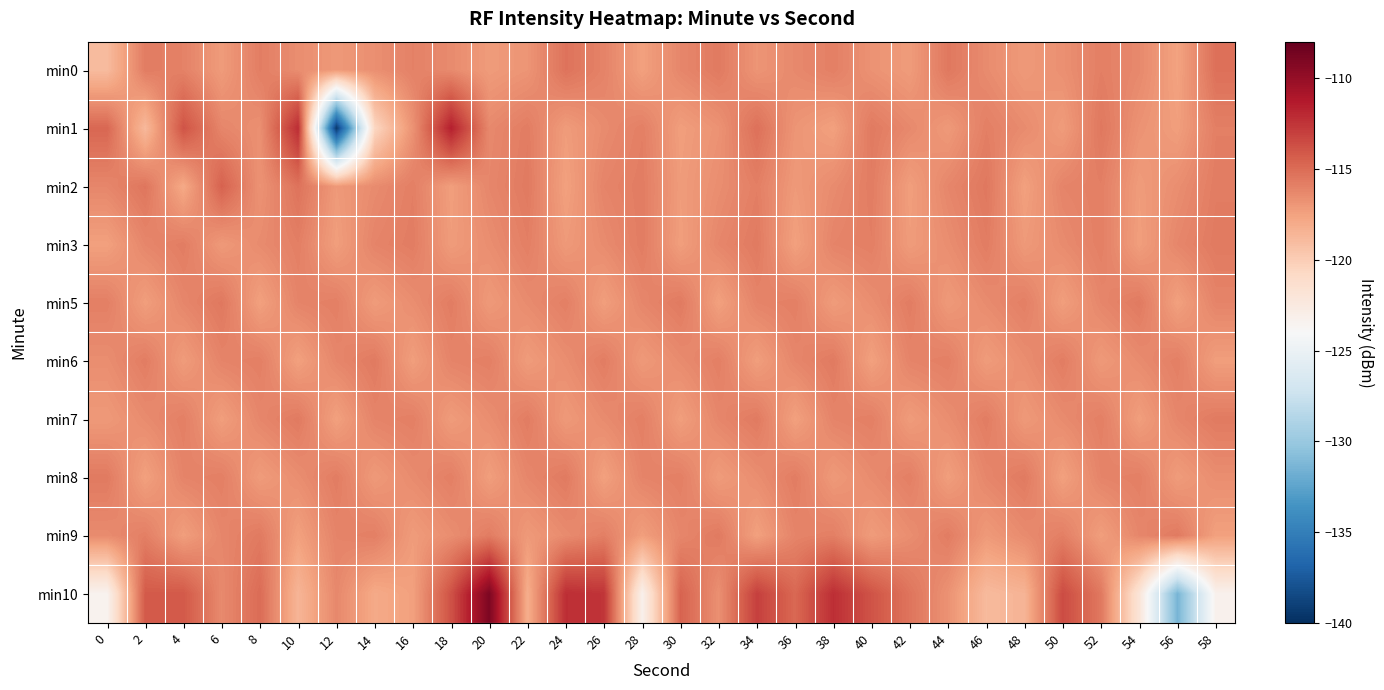

Reading left to right, list all the values displayed in this chart.

min0: 0=-118.9	2=-115.8	4=-116.0	6=-117.2	8=-115.8	10=-116.5	12=-117.1	14=-116.6	16=-116.0	18=-116.4	20=-117.2	22=-116.9	24=-115.3	26=-116.1	28=-117.5	30=-116.2	32=-115.7	34=-116.9	36=-116.3	38=-115.9	40=-116.8	42=-117.2	44=-115.6	46=-116.5	48=-117.1	50=-116.7	52=-115.9	54=-116.3	56=-117.6	58=-115.2
min1: 0=-114.8	2=-118.8	4=-113.9	6=-116.2	8=-116.7	10=-112.2	12=-139.4	14=-120.6	16=-116.8	18=-111.5	20=-116.3	22=-115.8	24=-117.2	26=-116.5	28=-115.9	30=-117.3	32=-116.8	34=-115.2	36=-116.9	38=-117.5	40=-115.7	42=-116.3	44=-117.1	46=-115.9	48=-116.5	50=-117.2	52=-115.6	54=-116.8	56=-117.3	58=-115.9
min2: 0=-116.2	2=-115.5	4=-117.9	6=-114.6	8=-116.8	10=-115.3	12=-117.1	14=-116.5	16=-115.9	18=-117.3	20=-116.2	22=-115.7	24=-117.5	26=-116.1	28=-115.8	30=-117.2	32=-116.6	34=-115.9	36=-117.1	38=-116.5	40=-115.8	42=-117.3	44=-116.2	46=-115.6	48=-117.5	50=-116.1	52=-115.9	54=-117.2	56=-116.6	58=-115.8
min3: 0=-117.5	2=-116.2	4=-115.8	6=-117.1	8=-116.5	10=-115.9	12=-117.3	14=-116.1	16=-115.8	18=-117.2	20=-116.6	22=-115.9	24=-117.1	26=-116.5	28=-115.8	30=-117.3	32=-116.2	34=-115.7	36=-117.5	38=-116.1	40=-115.9	42=-117.2	44=-116.6	46=-115.8	48=-117.1	50=-116.5	52=-115.9	54=-117.3	56=-116.2	58=-115.7
min5: 0=-115.9	2=-117.3	4=-116.2	6=-115.6	8=-117.5	10=-116.1	12=-115.9	14=-117.2	16=-116.6	18=-115.8	20=-117.1	22=-116.5	24=-115.9	26=-117.3	28=-116.2	30=-115.7	32=-117.5	34=-116.1	36=-115.9	38=-117.2	40=-116.6	42=-115.8	44=-117.1	46=-116.5	48=-115.9	50=-117.3	52=-116.2	54=-115.7	56=-117.5	58=-116.1
min6: 0=-116.6	2=-115.8	4=-117.2	6=-116.1	8=-115.9	10=-117.5	12=-116.2	14=-115.7	16=-117.3	18=-116.1	20=-115.9	22=-117.2	24=-116.6	26=-115.8	28=-117.1	30=-116.5	32=-115.9	34=-117.3	36=-116.2	38=-115.7	40=-117.5	42=-116.1	44=-115.9	46=-117.2	48=-116.6	50=-115.8	52=-117.1	54=-116.5	56=-115.9	58=-117.3
min7: 0=-117.1	2=-116.5	4=-115.9	6=-117.3	8=-116.2	10=-115.7	12=-117.5	14=-116.1	16=-115.9	18=-117.2	20=-116.6	22=-115.8	24=-117.1	26=-116.5	28=-115.9	30=-117.3	32=-116.2	34=-115.7	36=-117.5	38=-116.1	40=-115.9	42=-117.2	44=-116.6	46=-115.8	48=-117.1	50=-116.5	52=-115.9	54=-117.3	56=-116.2	58=-115.7
min8: 0=-115.7	2=-117.5	4=-116.1	6=-115.9	8=-117.2	10=-116.6	12=-115.8	14=-117.1	16=-116.5	18=-115.9	20=-117.3	22=-116.2	24=-115.7	26=-117.5	28=-116.1	30=-115.9	32=-117.2	34=-116.6	36=-115.8	38=-117.1	40=-116.5	42=-115.9	44=-117.3	46=-116.2	48=-115.7	50=-117.5	52=-116.1	54=-115.9	56=-117.2	58=-116.6
min9: 0=-116.5	2=-115.9	4=-117.3	6=-116.2	8=-115.7	10=-117.5	12=-116.1	14=-115.9	16=-117.2	18=-116.6	20=-115.8	22=-117.1	24=-116.5	26=-115.9	28=-117.3	30=-116.2	32=-115.7	34=-117.5	36=-116.1	38=-115.9	40=-117.2	42=-116.6	44=-115.8	46=-117.1	48=-116.5	50=-115.9	52=-117.3	54=-116.2	56=-115.7	58=-117.5
min10: 0=-123.5	2=-114.2	4=-114.1	6=-116.4	8=-115.0	10=-118.6	12=-116.3	14=-117.9	16=-117.5	18=-113.8	20=-109.0	22=-118.2	24=-112.2	26=-112.5	28=-123.2	30=-114.6	32=-116.7	34=-113.0	36=-114.8	38=-112.2	40=-113.9	42=-115.4	44=-116.8	46=-118.9	48=-118.5	50=-113.5	52=-115.6	54=-122.0	56=-131.4	58=-123.3